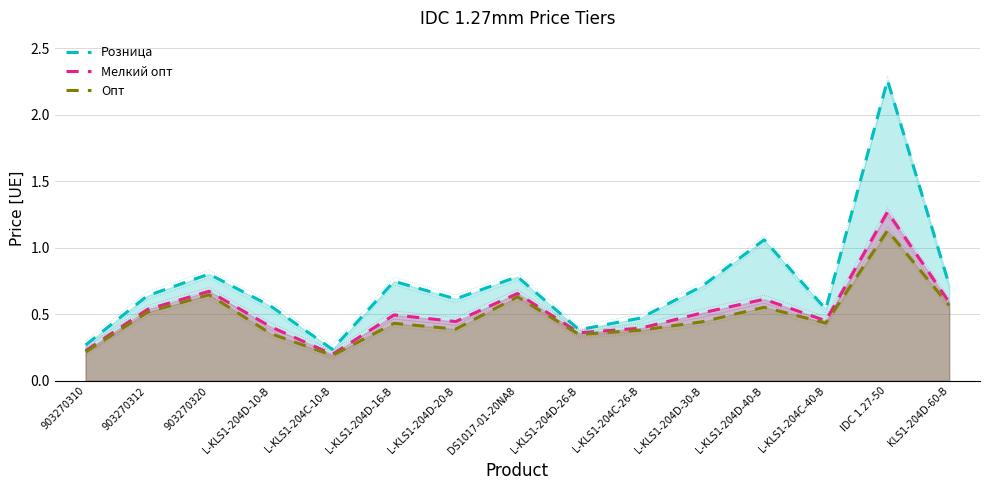

Reading right to left, extract all data points from this chart.

Розница: 0.7	2.3	0.5	1.1	0.7	0.5	0.4	0.8	0.6	0.7	0.2	0.6	0.8	0.6	0.3
Мелкий опт: 0.6	1.3	0.5	0.6	0.5	0.4	0.4	0.7	0.4	0.5	0.2	0.4	0.7	0.5	0.2
Опт: 0.6	1.1	0.4	0.6	0.4	0.4	0.3	0.6	0.4	0.4	0.2	0.4	0.6	0.5	0.2